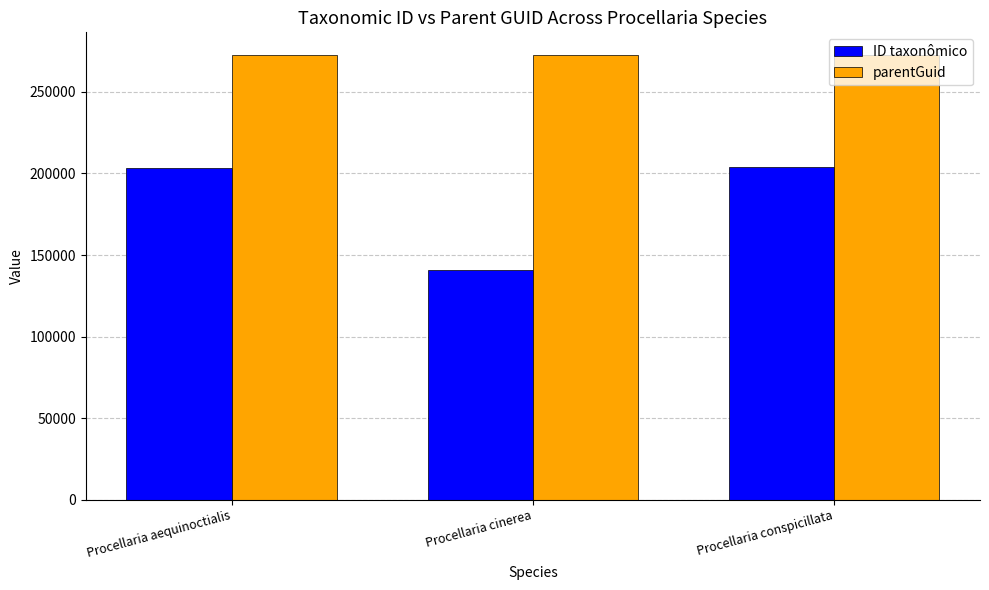

How many distinct data groups are displayed?

2